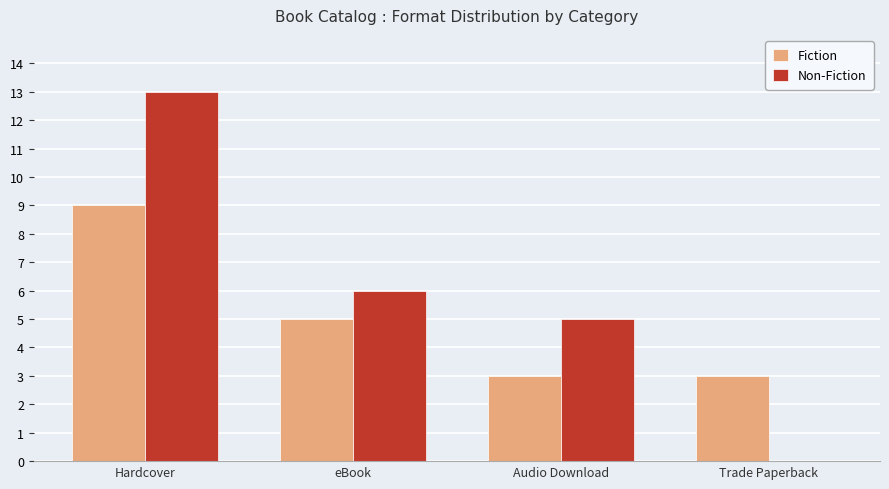

What are all the series names shown in the legend?

Fiction, Non-Fiction